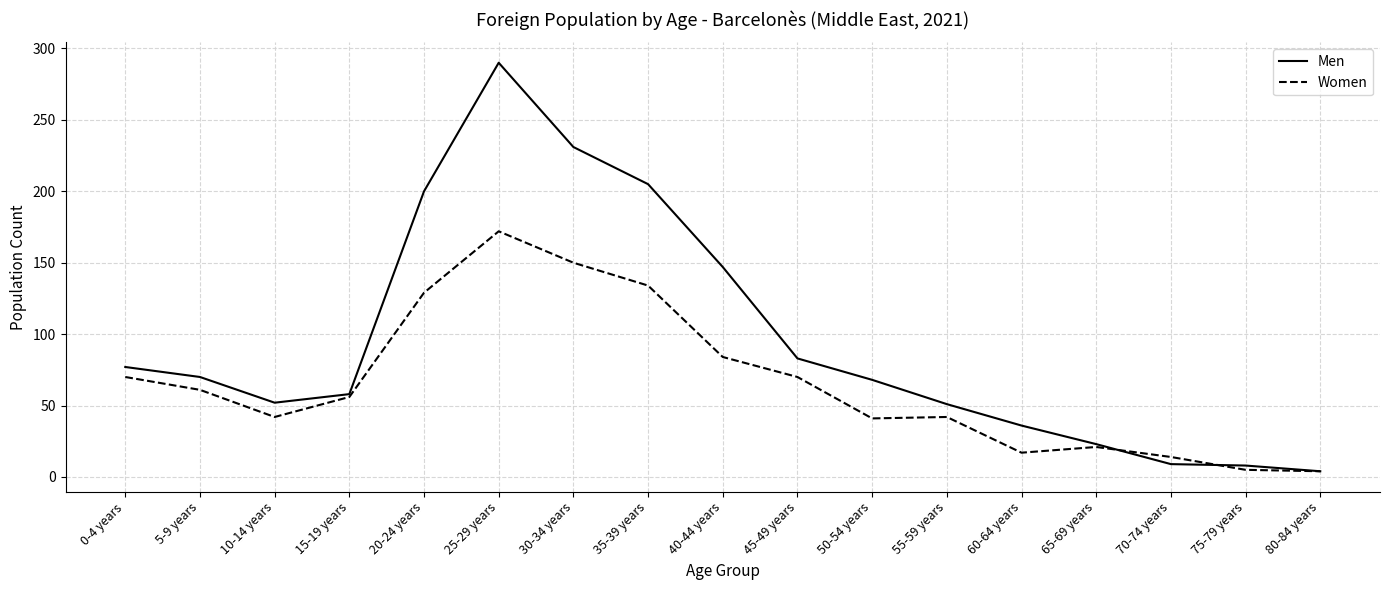

Which series changed the most between 0-4 years and 15-19 years?

Men